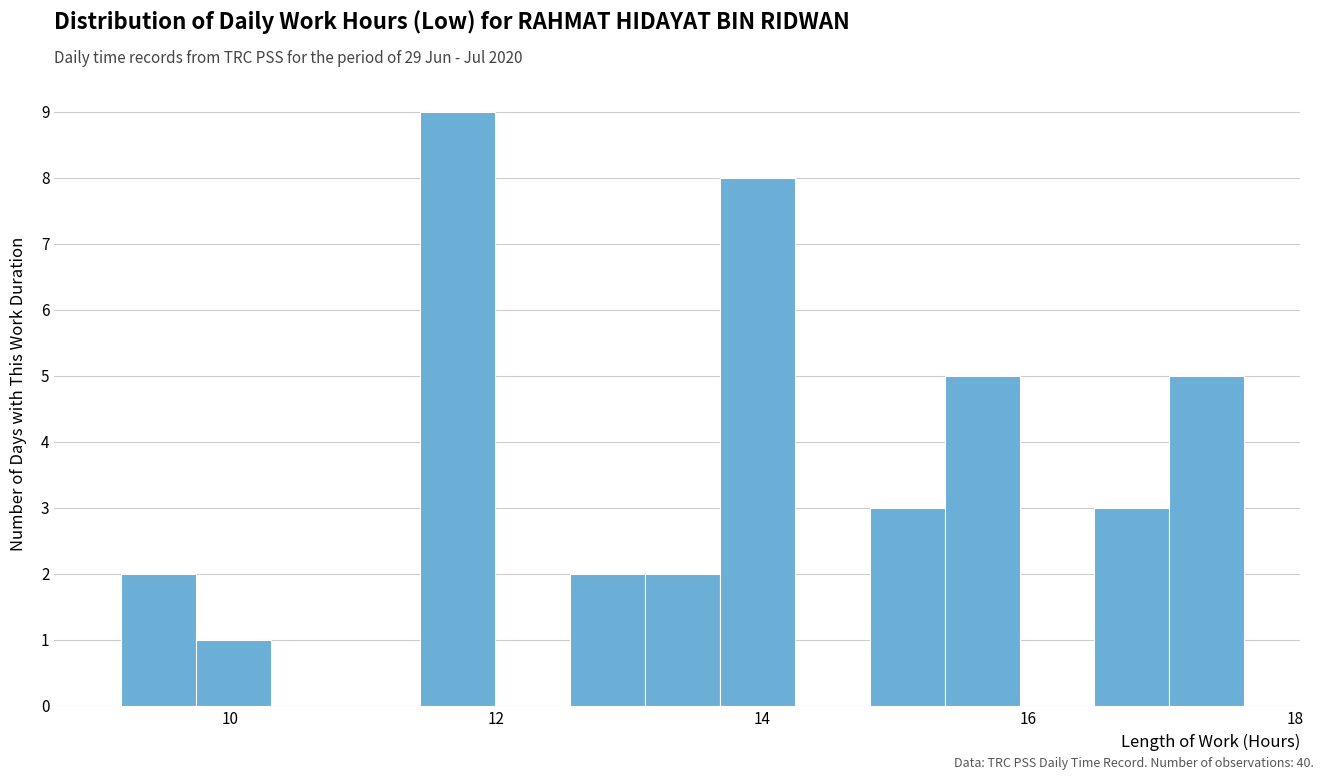

Around what value on the x-axis is the tallest bar? Give the approximate position of its centre, as read against the axis.

11.8